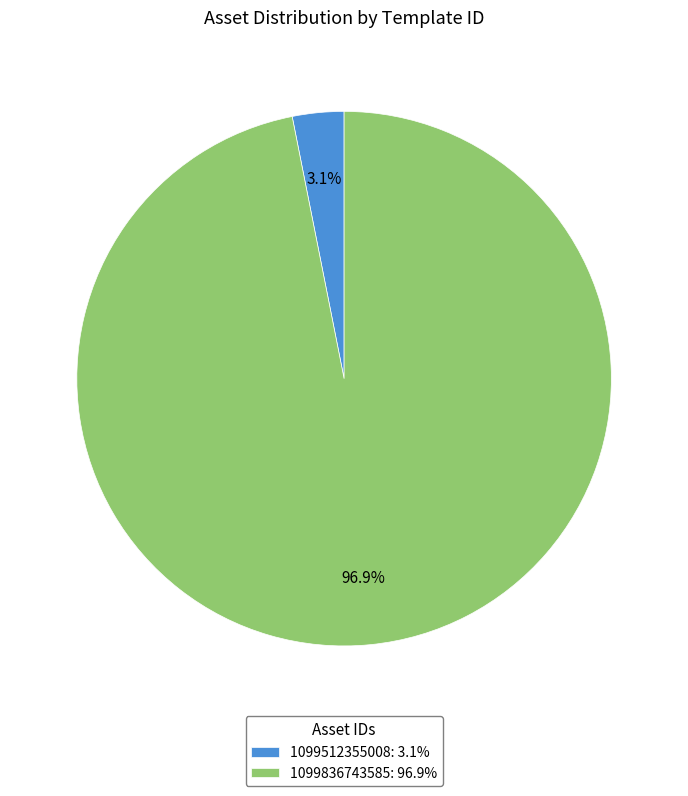

How many segments does this pie chart have?

2